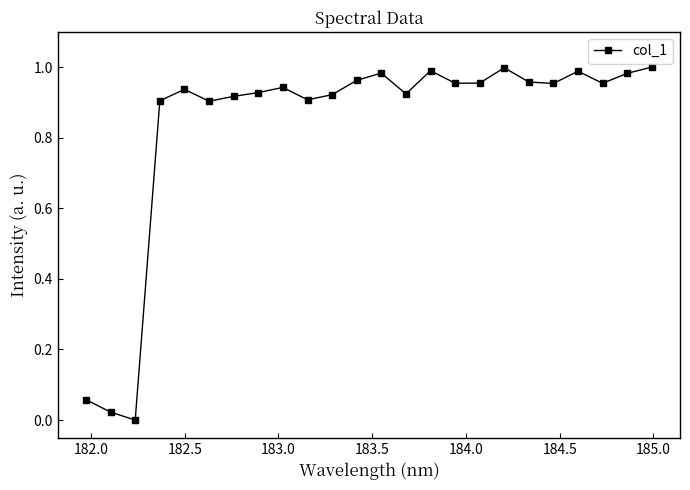

What is the sum of all values?

20.0